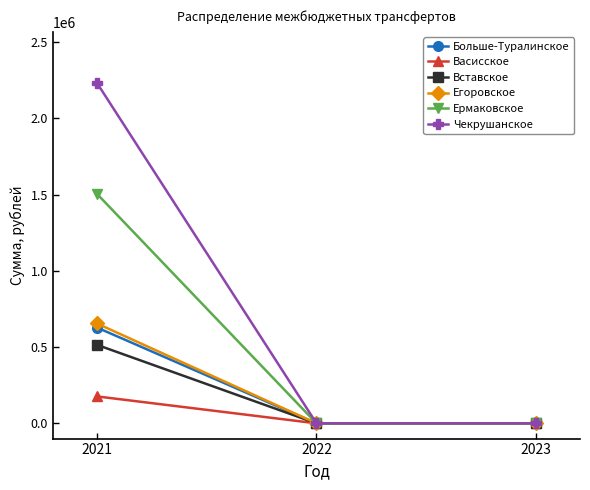

At which category is the sum across all series the highest?

2021